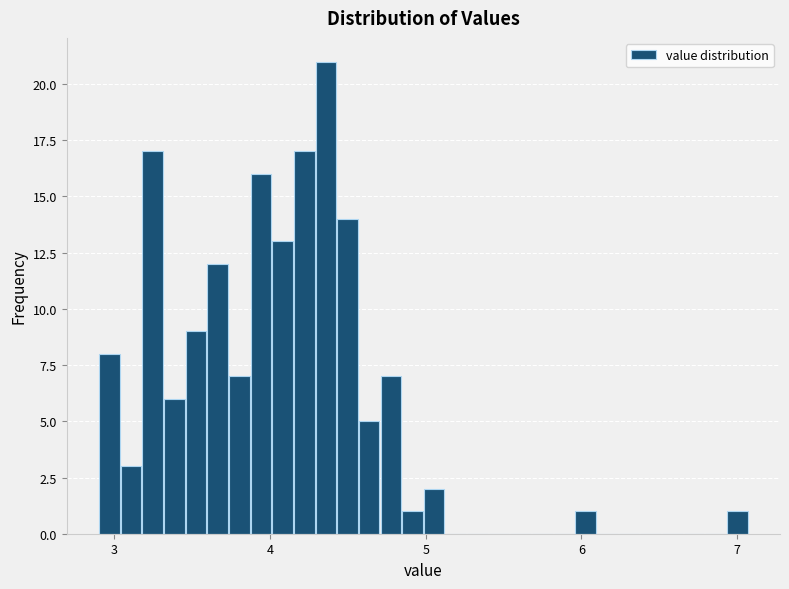

Read against the x-axis, roughly where is the centre of the tallest bar?

4.4